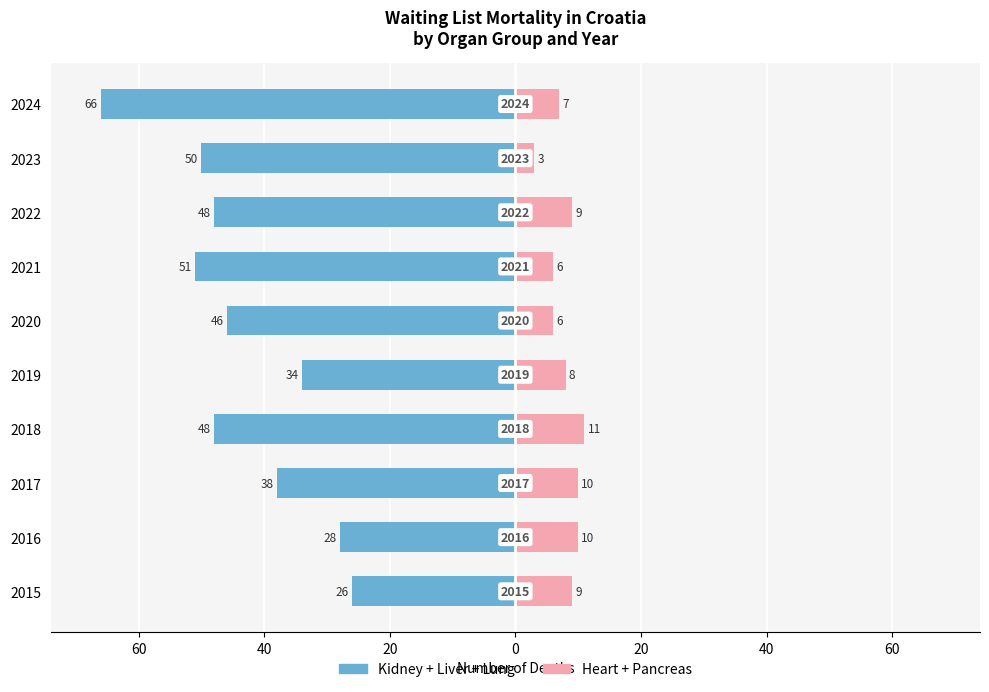

How many data points in Heart + Pancreas are above 9?

3